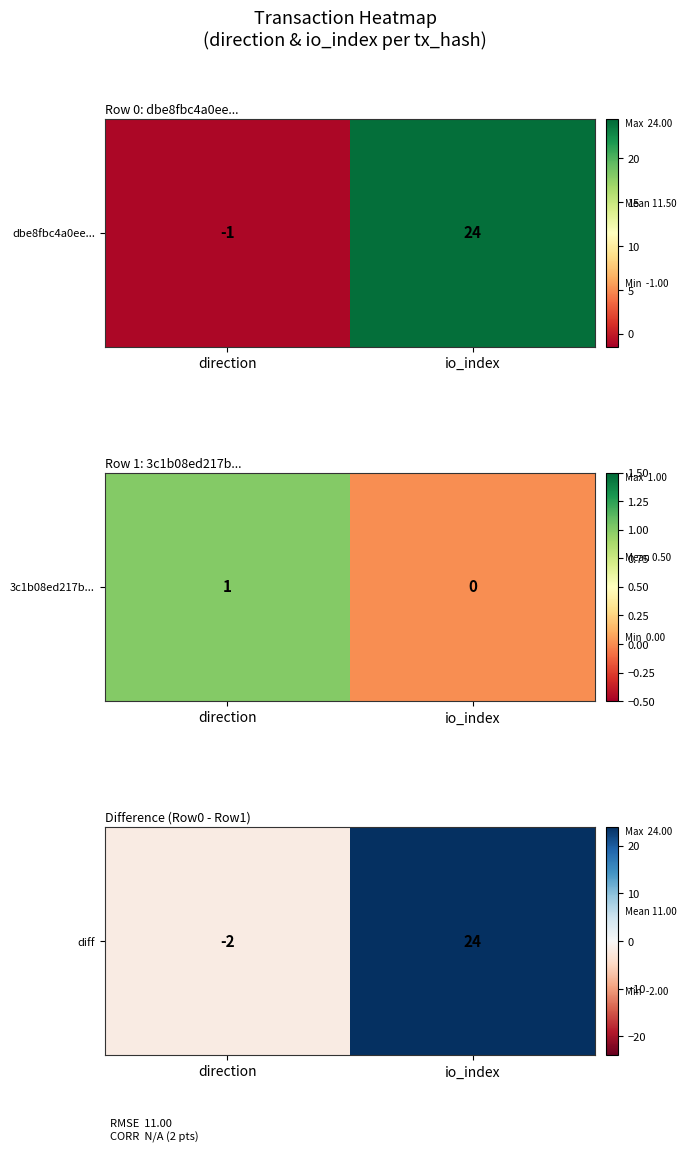

Which label corresponds to the smallest value in the chart?

direction